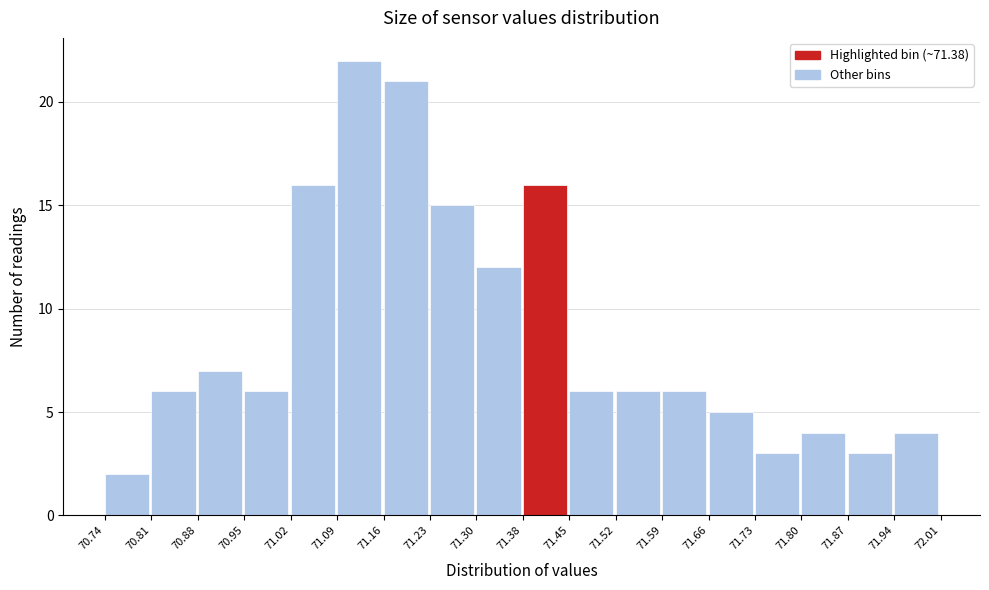

What is the height of the bar covering 71.66 to 71.73 on the x-axis? The values are not printed on the chart, so give them approximately, as read against the axis.

5